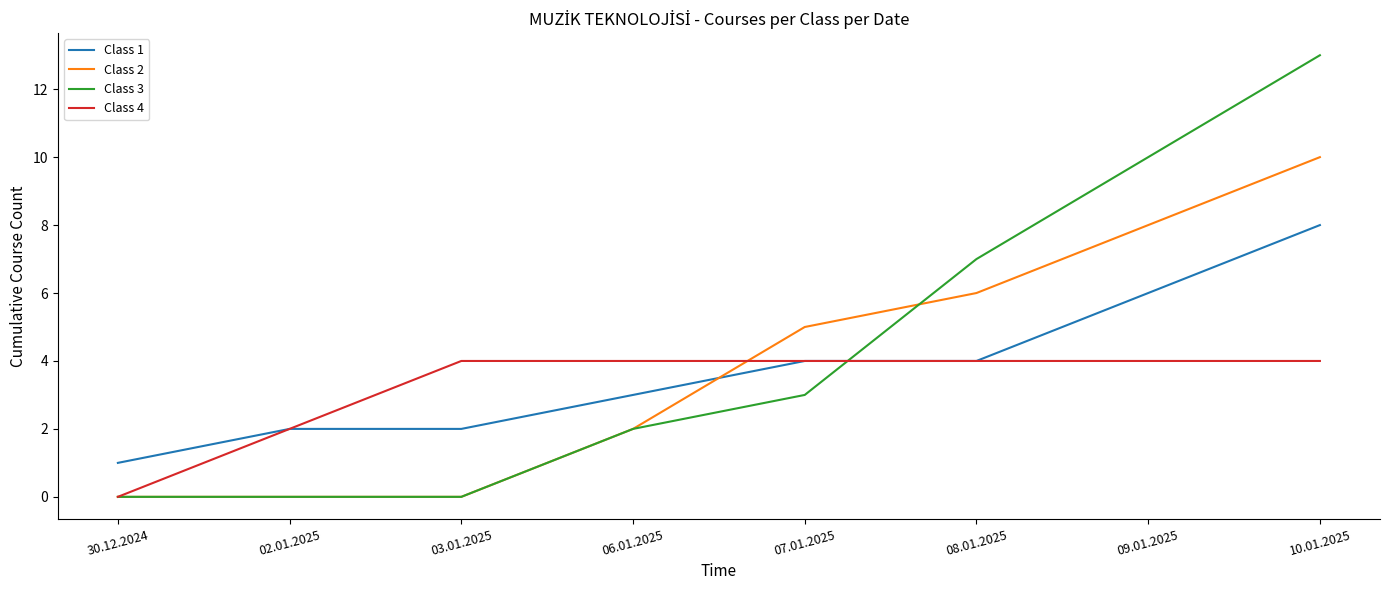

Is it true that Class 2 equals 4 at 02.01.2025?

False